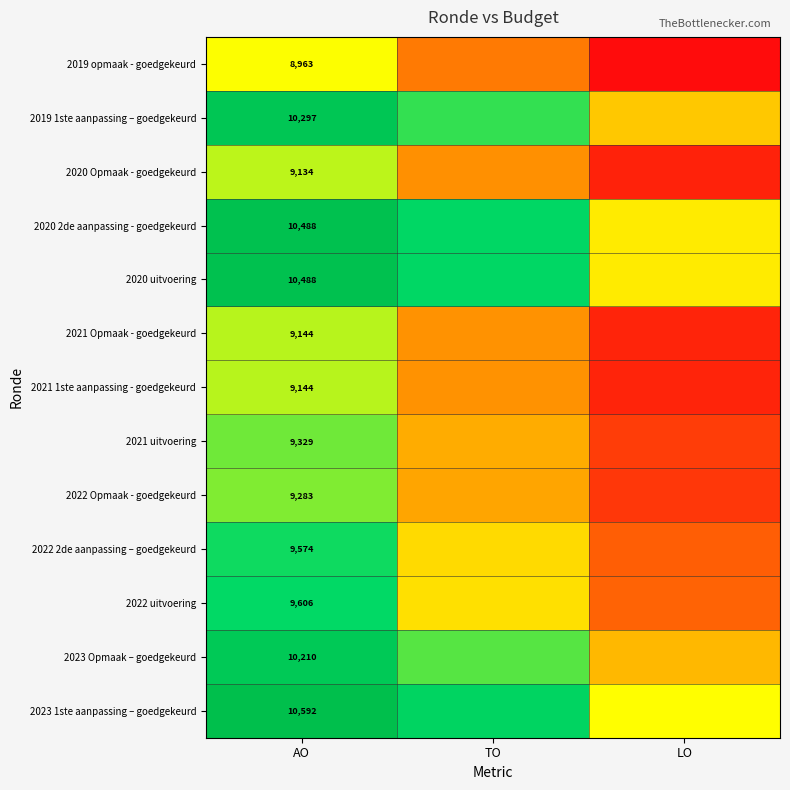

Is it true that 2023 Opmaak – goedgekeurd equals -0.4 at LO?

False